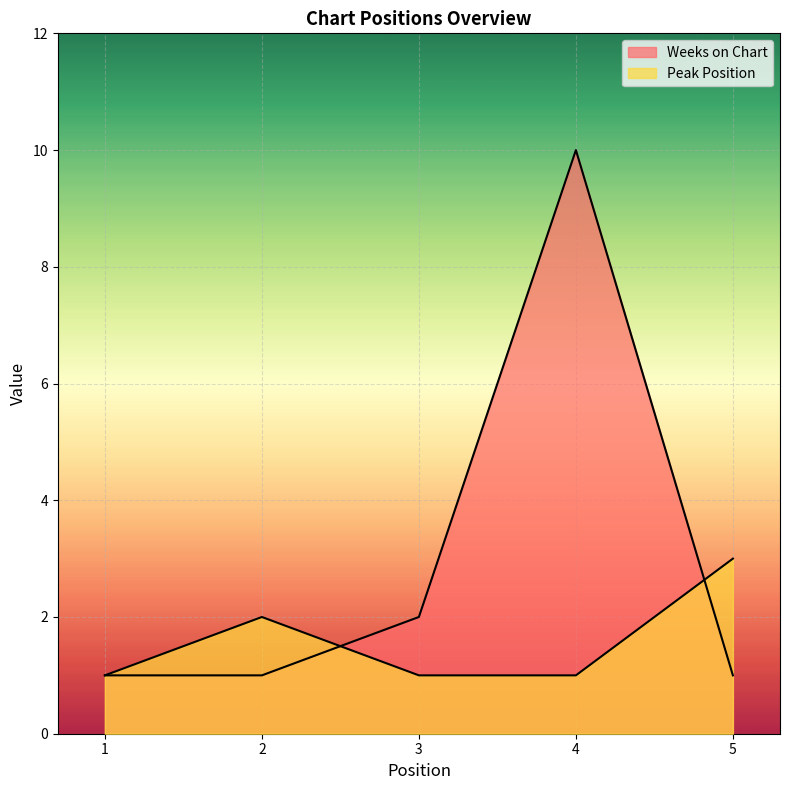

Where is Weeks on Chart nearest to the value 5?

3